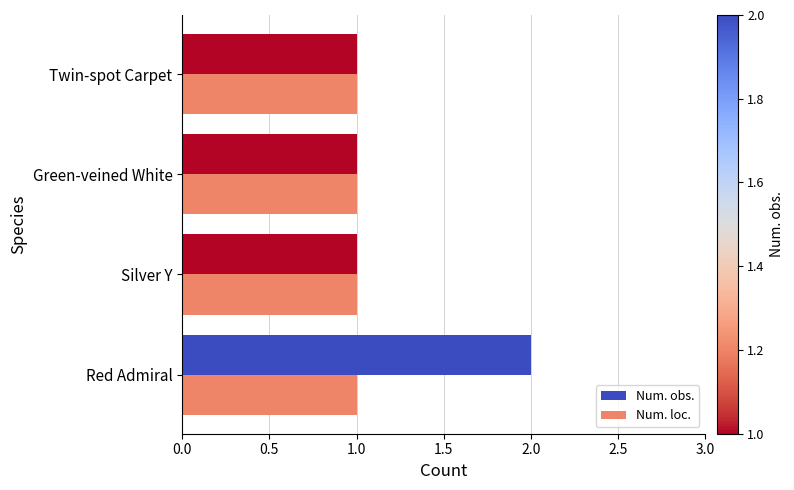

The Num. loc. series shows 2 at Red Admiral. True or false?

False